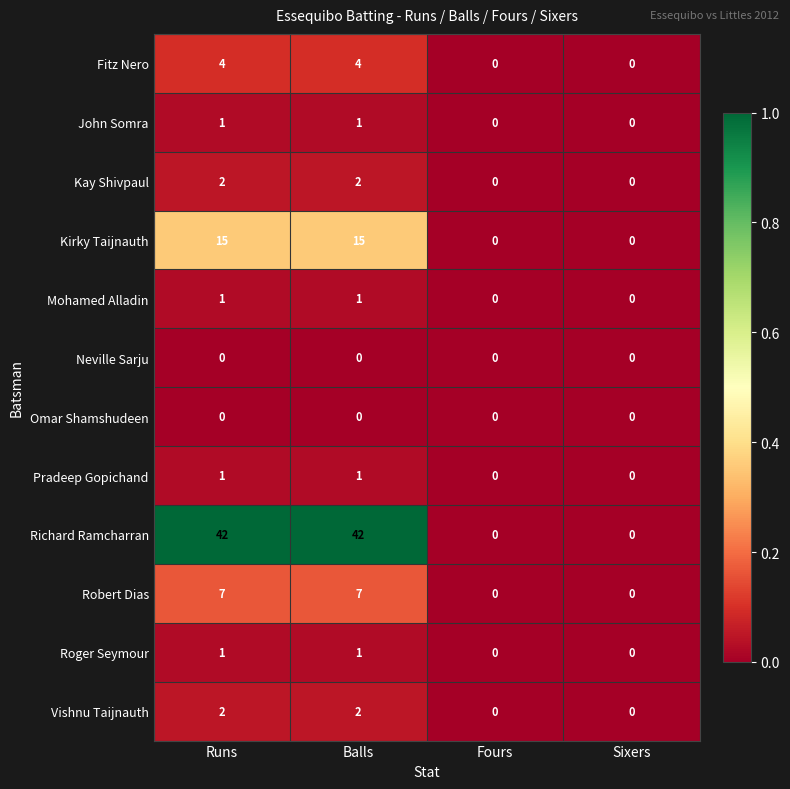

What is the difference between the highest and lowest values at Balls?

42